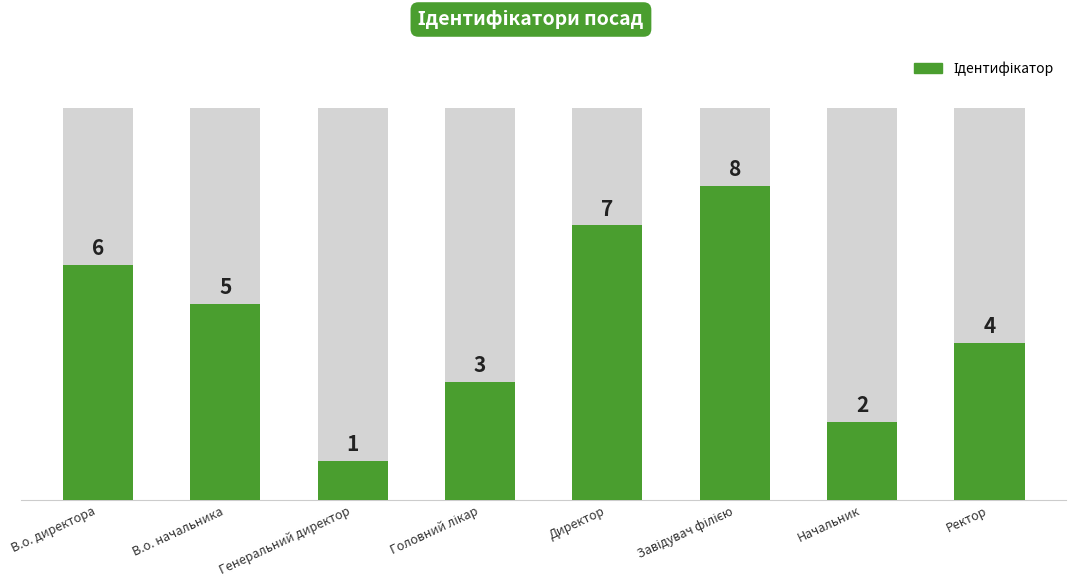

How many values are between 3 and 7?

5